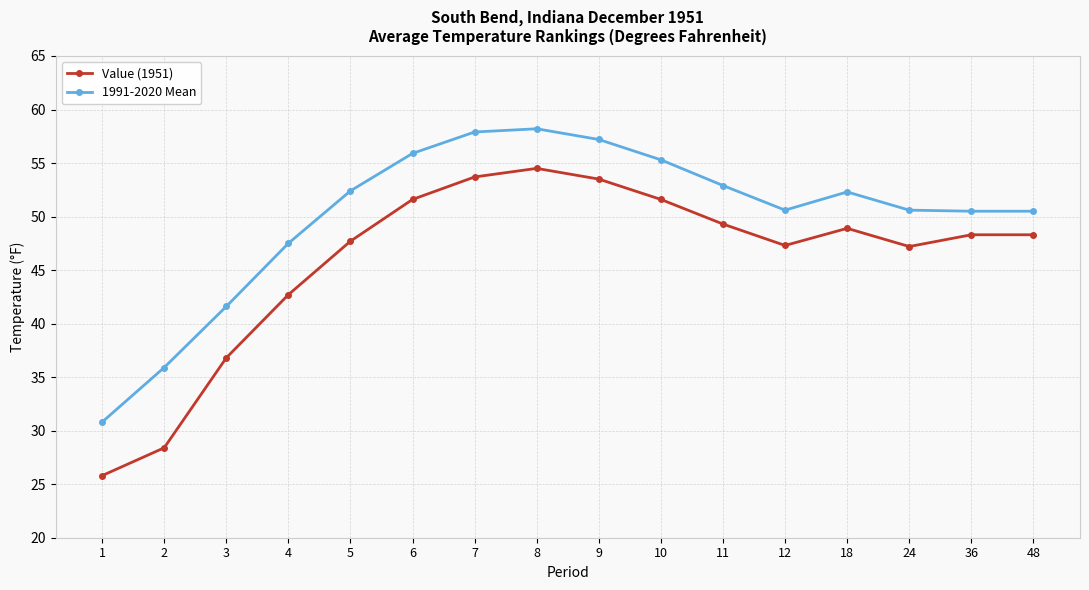

How many lines are shown in the chart?

2